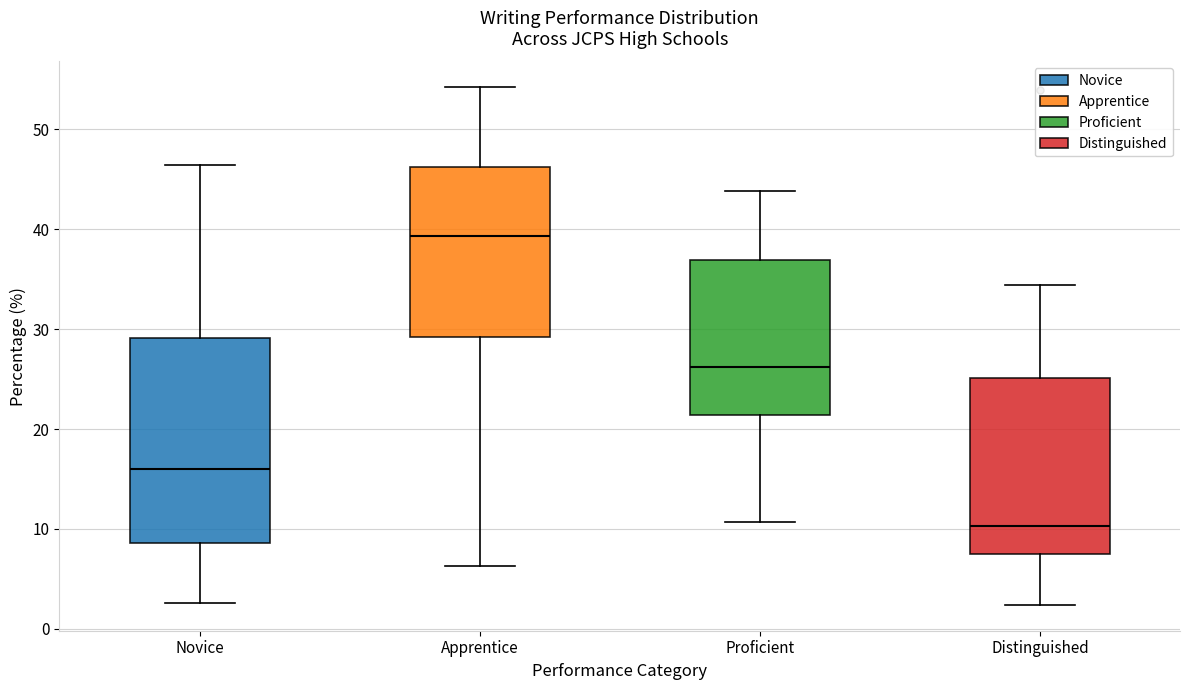

Which box is the tallest, from its lower edge to its upper edge?

Novice